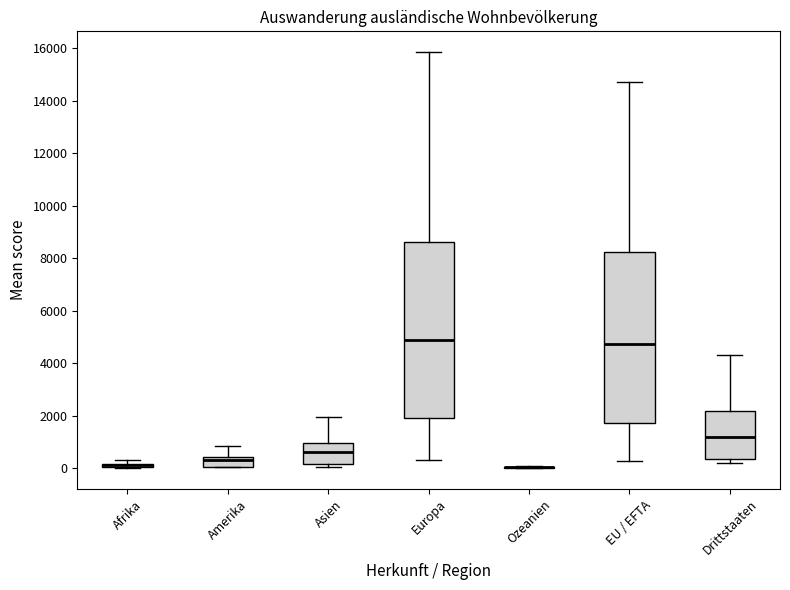

Where does the upper whisker of the box for Drittstaaten end on the y-axis? The values are not printed on the chart, so give them approximately, as read against the axis.

4400